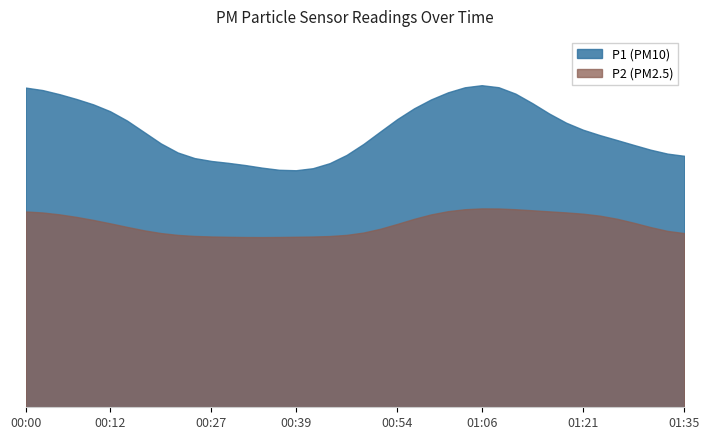

What are all the series names shown in the legend?

P1 (PM10), P2 (PM2.5)